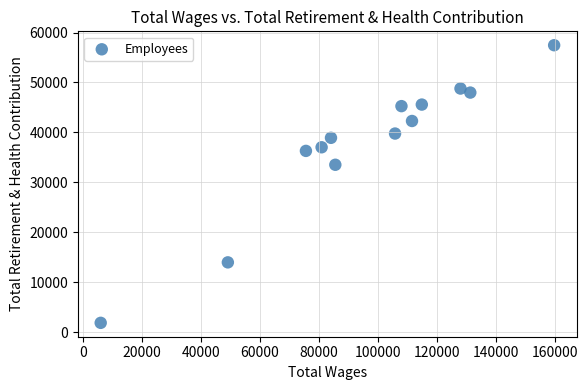

What is the range of Y values (max minus min)?

55586